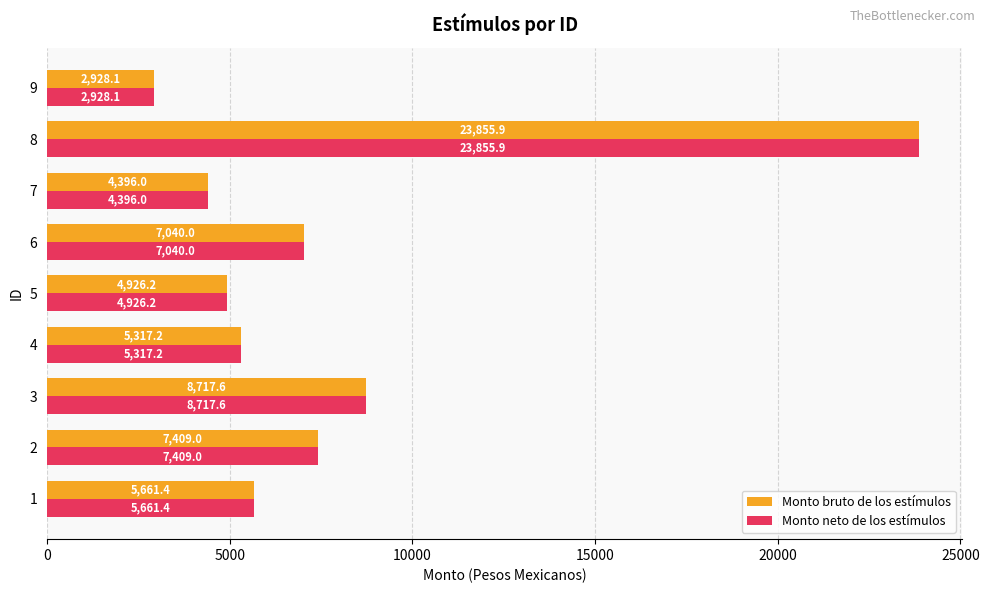

How many values in the Monto neto de los estímulos series exceed 5661?

5